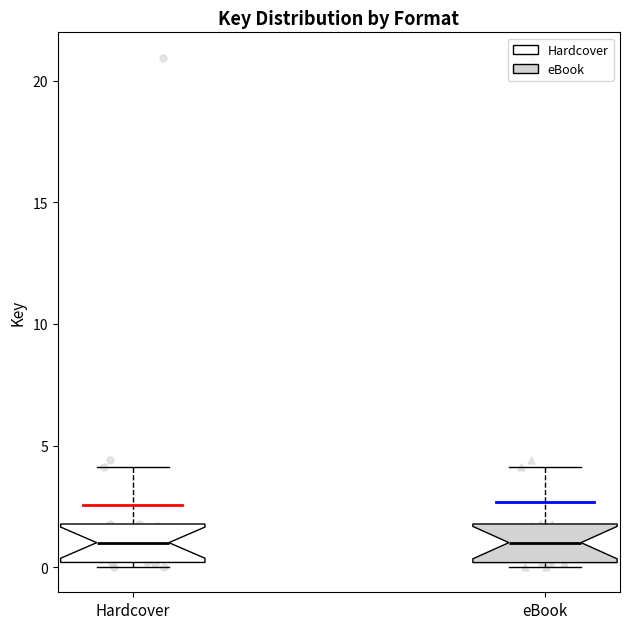

Reading left to right, read every box against the y-axis: the position of its median line, the range the box covers, and the ends of its whiskers. The values are not printed on the chart, so give them approximately, as read against the axis.

Hardcover: median 1, box 0 to 2, whiskers 0 (just below the box's lower edge) to 4
eBook: median 1, box 0 to 2, whiskers 0 (just below the box's lower edge) to 4